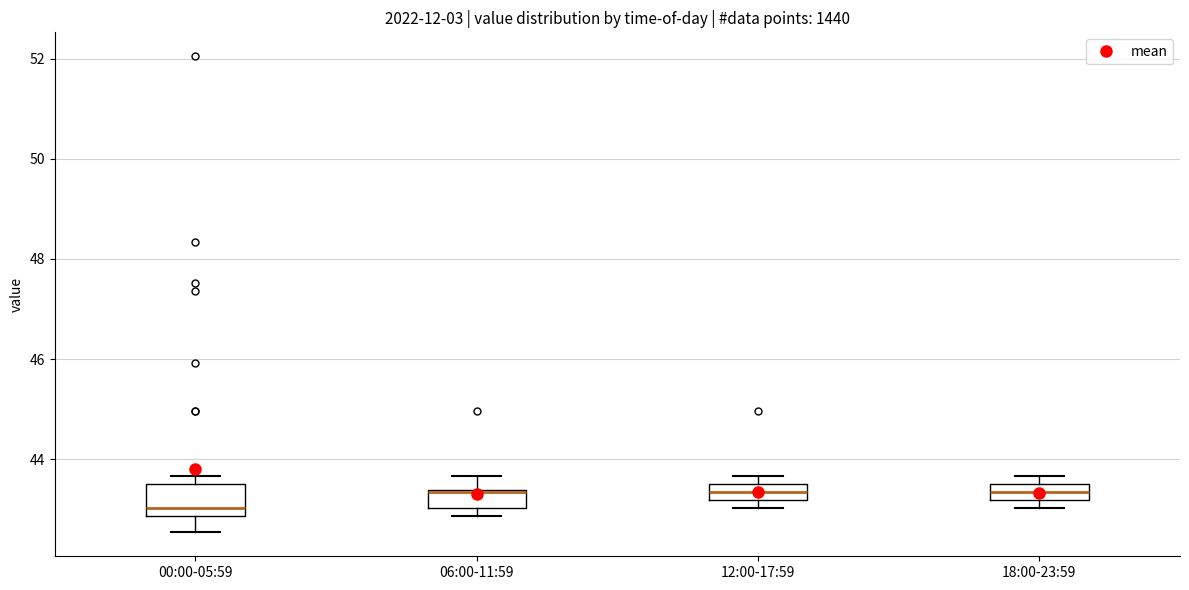

Reading left to right, read every box against the y-axis: the position of its median line, the range the box covers, and the ends of its whiskers. The values are not printed on the chart, so give them approximately, as read against the axis.

00:00-05:59: median 43.0, box 42.8 to 43.6, whiskers 42.6 to 43.6 (just above the box's upper edge)
06:00-11:59: median 43.4, box 43.0 to 43.4, whiskers 42.8 to 43.6
12:00-17:59: median 43.4, box 43.2 to 43.6, whiskers 43.0 to 43.6 (just above the box's upper edge)
18:00-23:59: median 43.4, box 43.2 to 43.6, whiskers 43.0 to 43.6 (just above the box's upper edge)